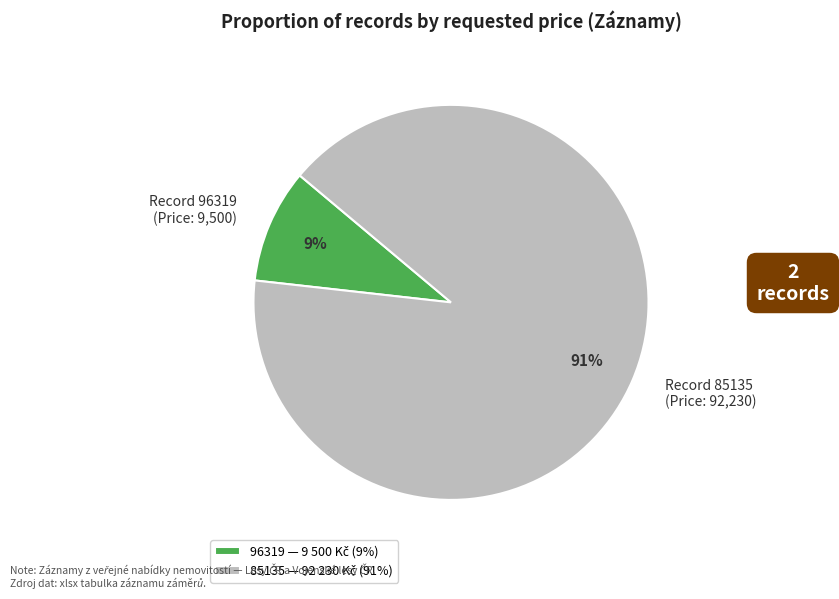

To the nearest percent, what percentage of the pie is Record 96319 (Price: 9,500)?

9%